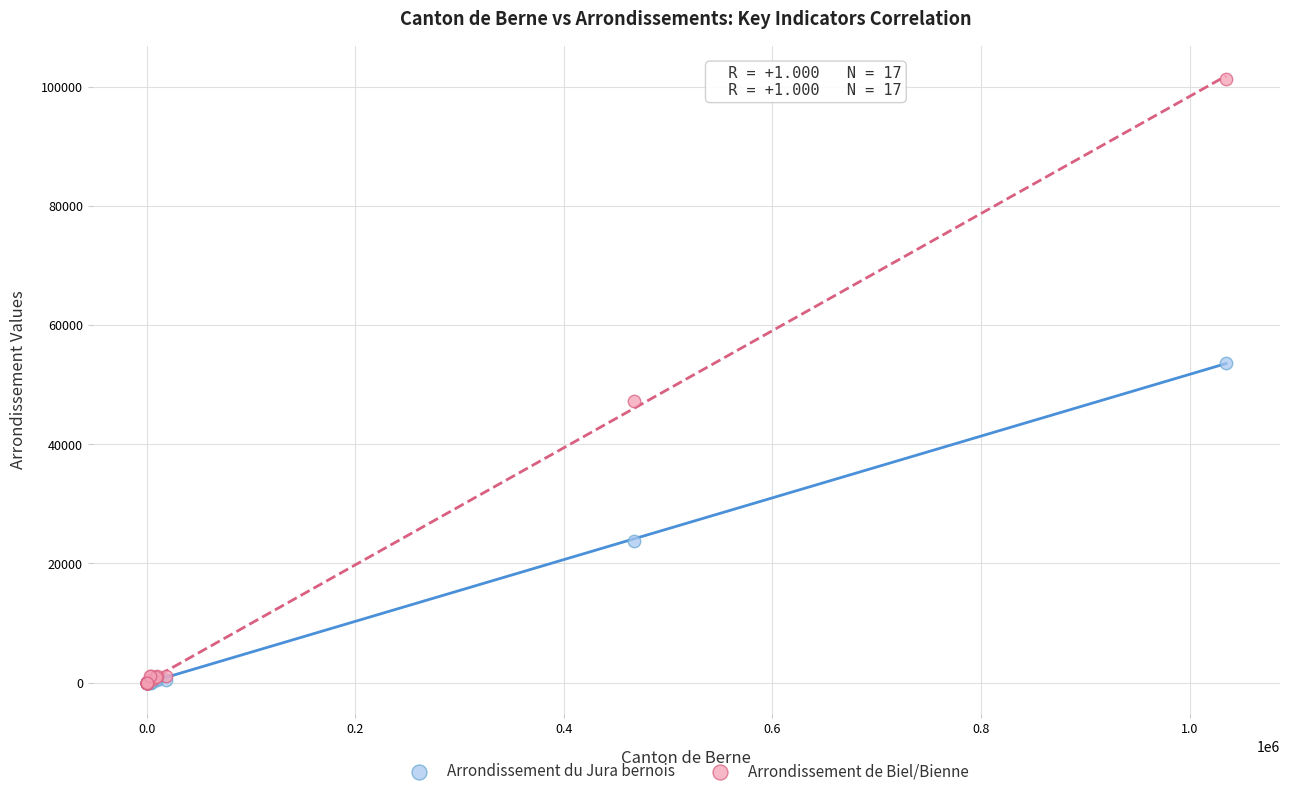

In the Arrondissement du Jura bernois series, what Y value is closest to 26837?

23794.0